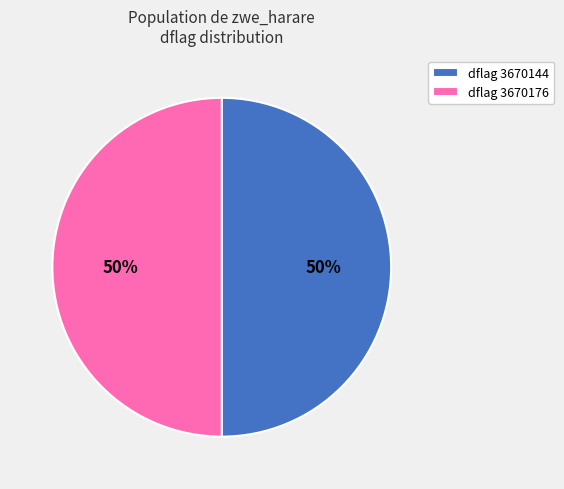

Is it true that dflag 3670144 is 50% of the pie?

True